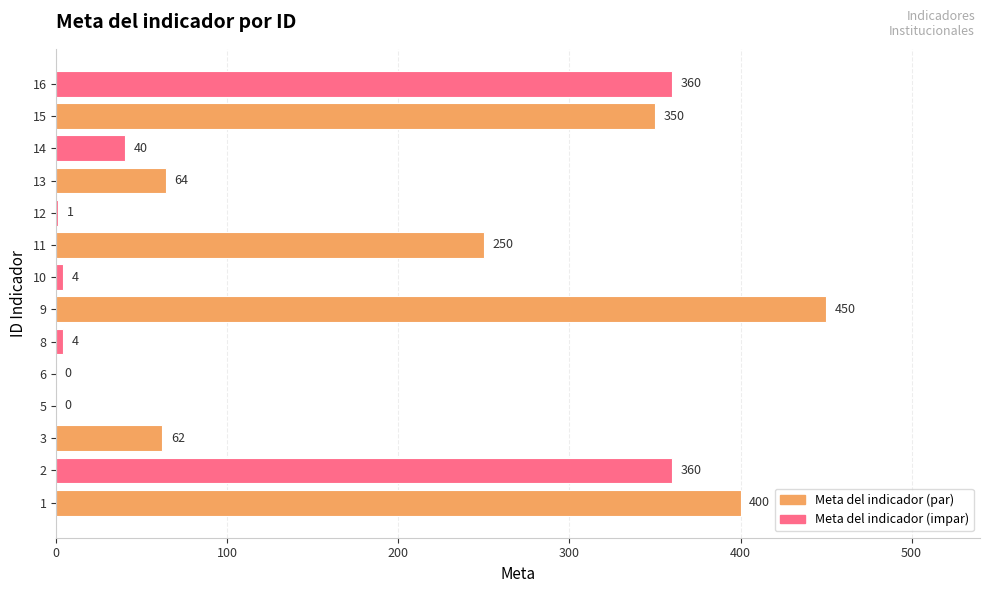

Are the bars grouped side by side (vs. stacked)?

No